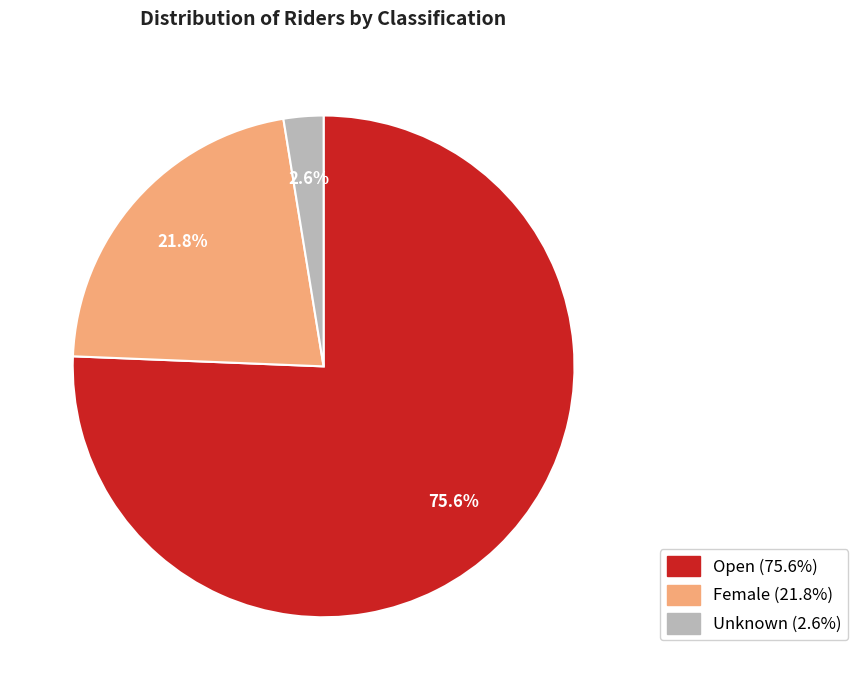

How many segments does this pie chart have?

3